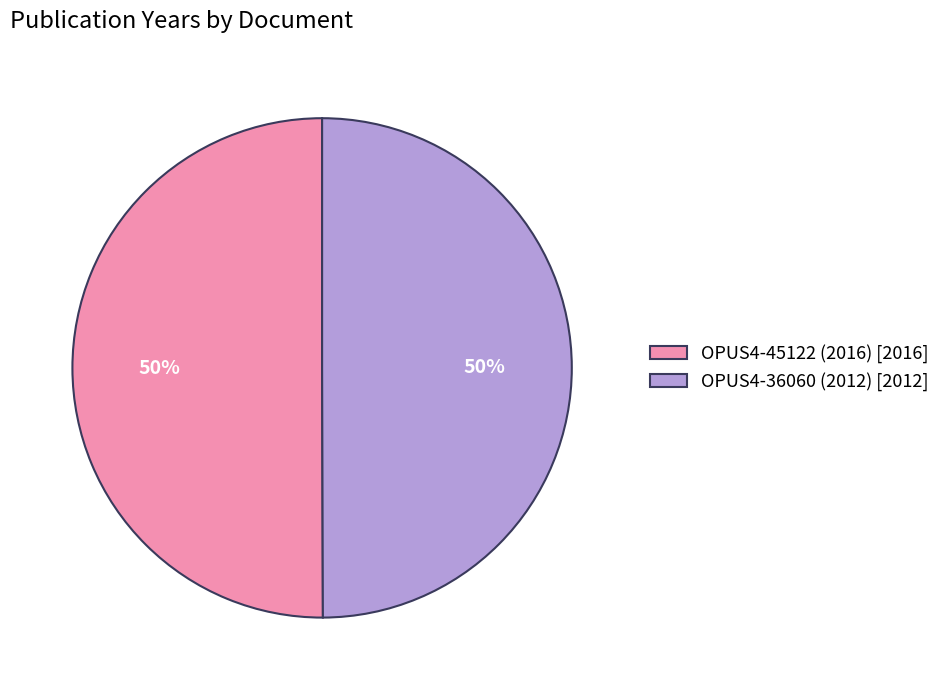

What percentage is the OPUS4-36060 (2012) slice, to the nearest percent?

50%